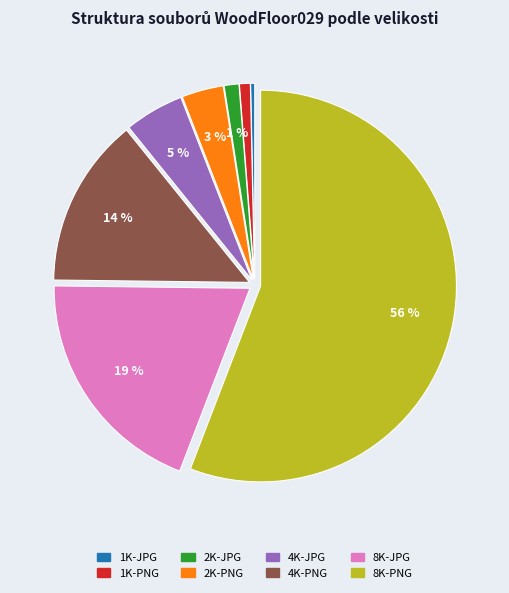

Is there any slice that represents more than half of the pie?

Yes